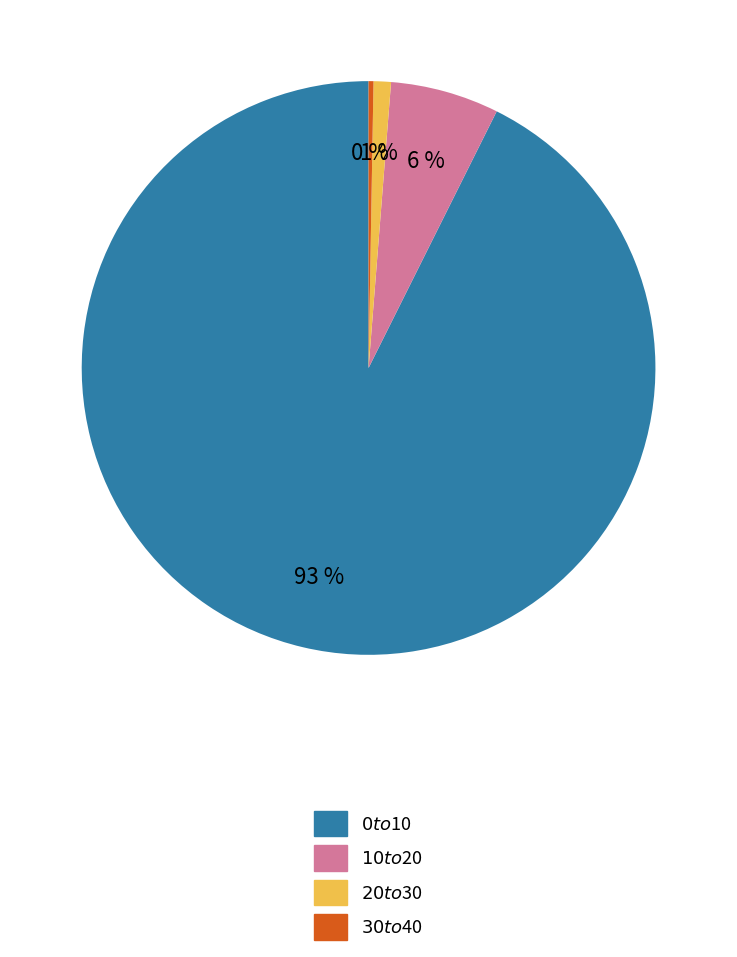

Does any single category account for the majority?

Yes